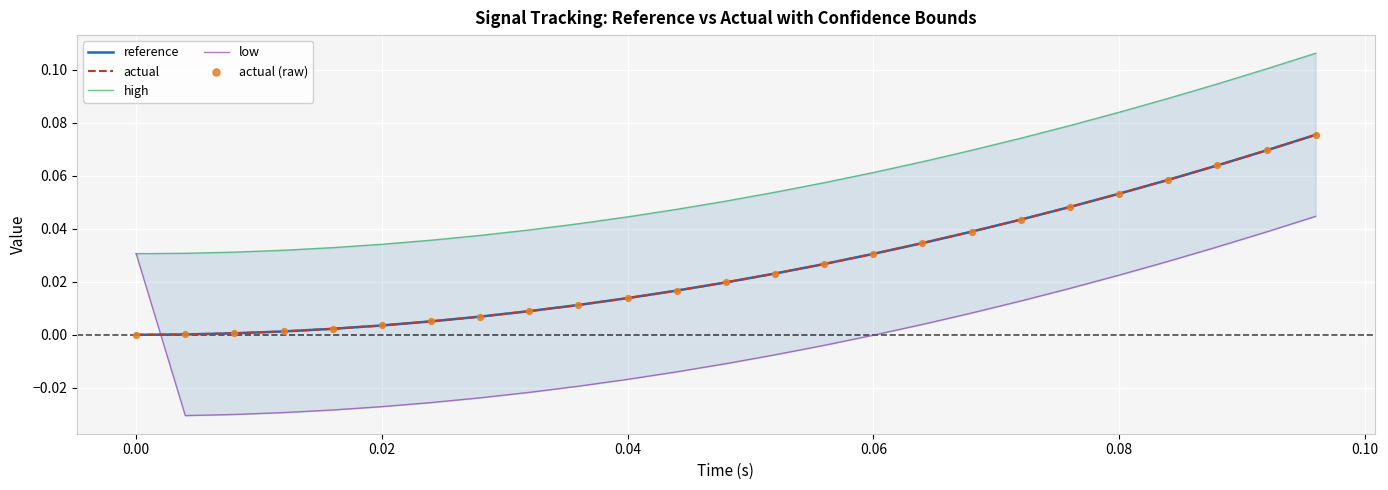

What are all the series names shown in the legend?

reference, actual, high, low, actual (raw)